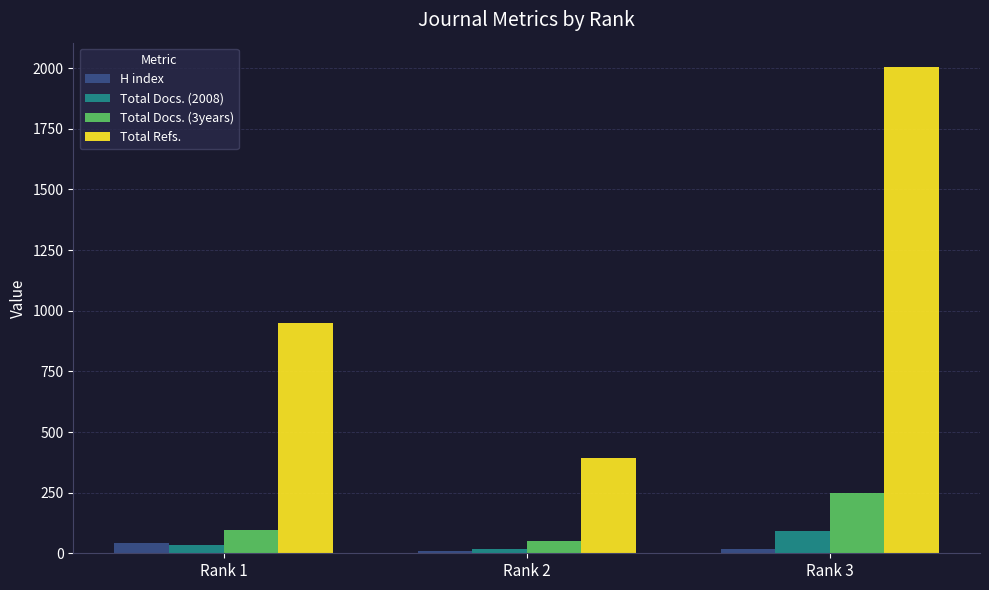

List the labels in order of Total Refs. value, smallest first.

Rank 2, Rank 1, Rank 3